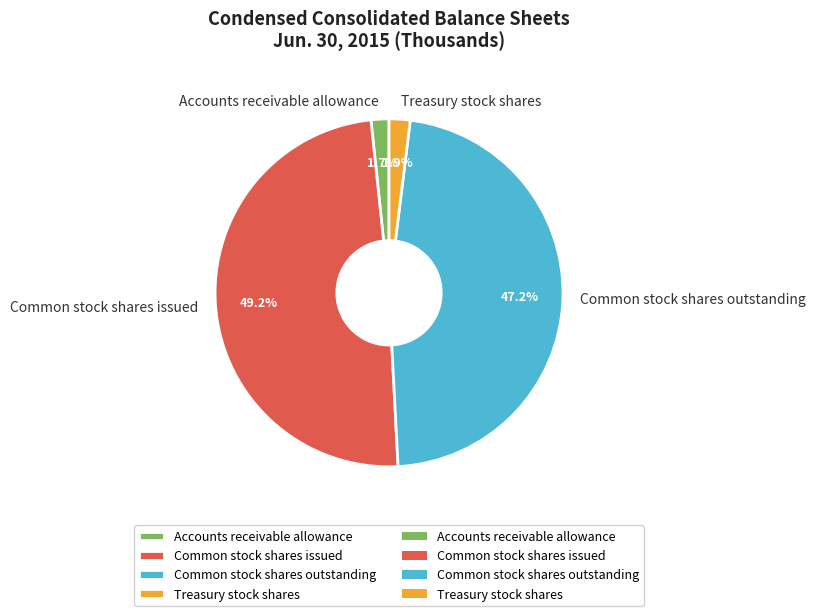

To the nearest percent, what percentage of the pie is Common stock shares outstanding?

47%